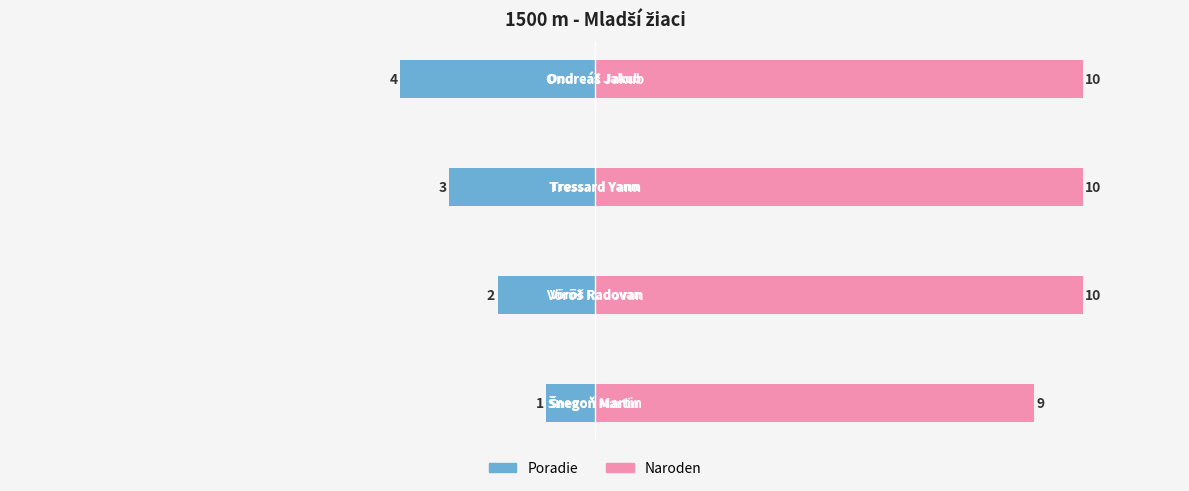

The value of Naroden at 1 is 10. True or false?

True